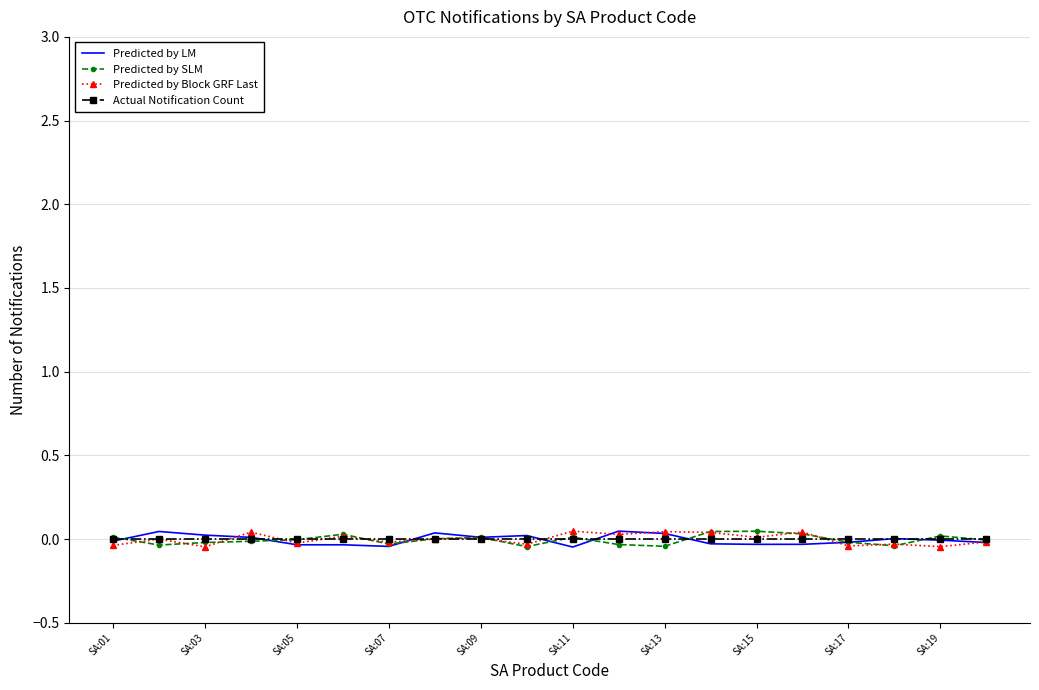

At which label does Predicted by LM reach its minimum?

SA:11